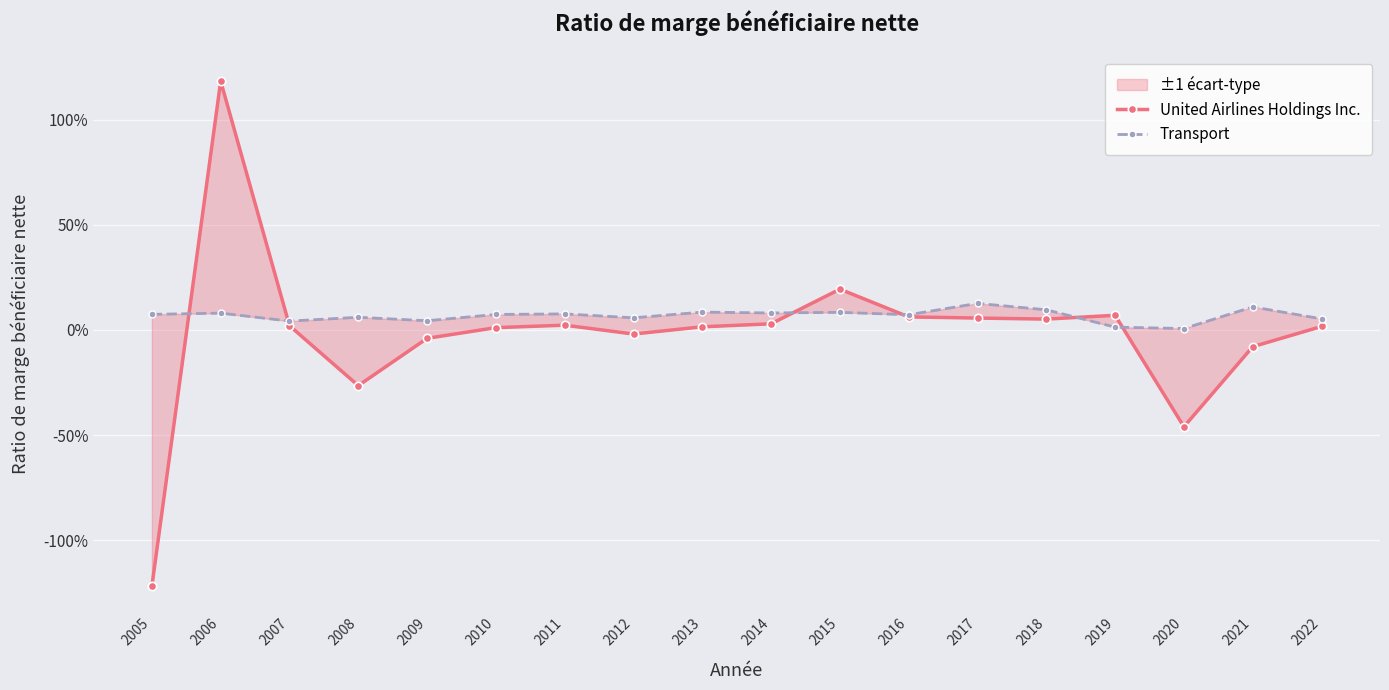

Rank the series at 2014 from highest to lowest value.

Transport, United Airlines Holdings Inc.